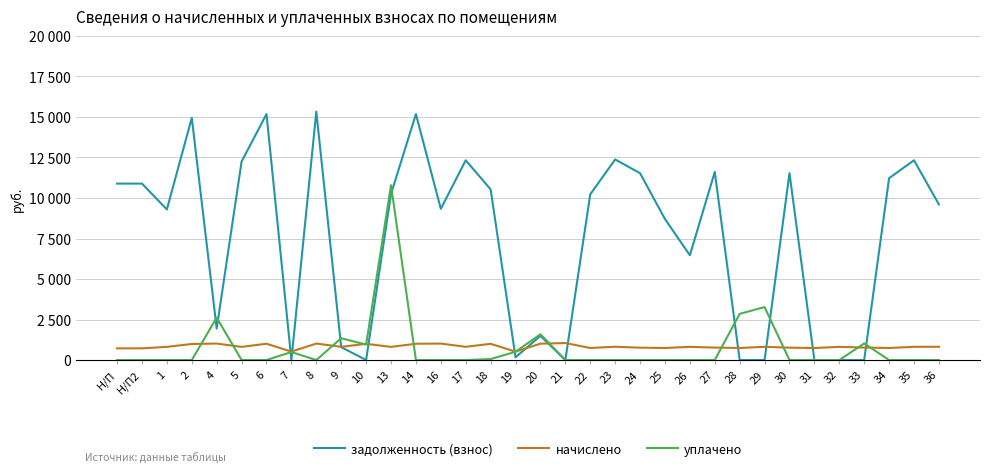

Does the chart display data point markers on the line(s)?

No